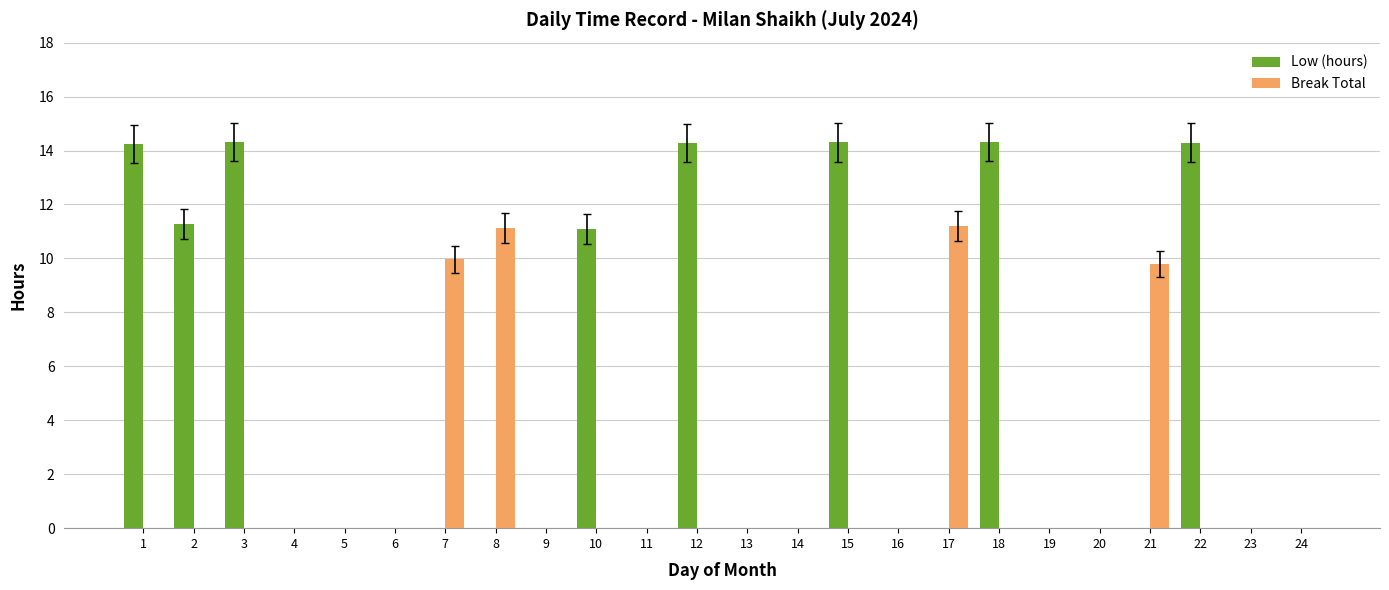

What is the sum of all Low (hours) values?

108.1